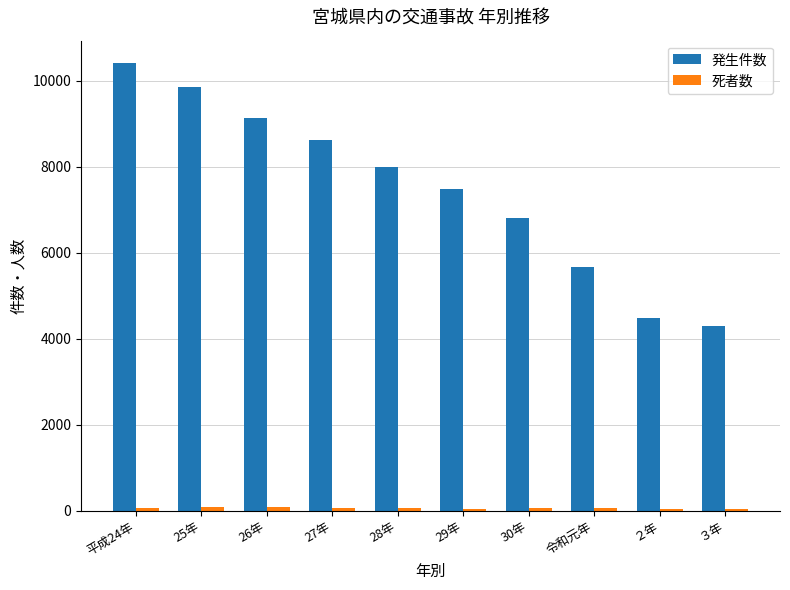

Which series has the widest spread of values?

発生件数